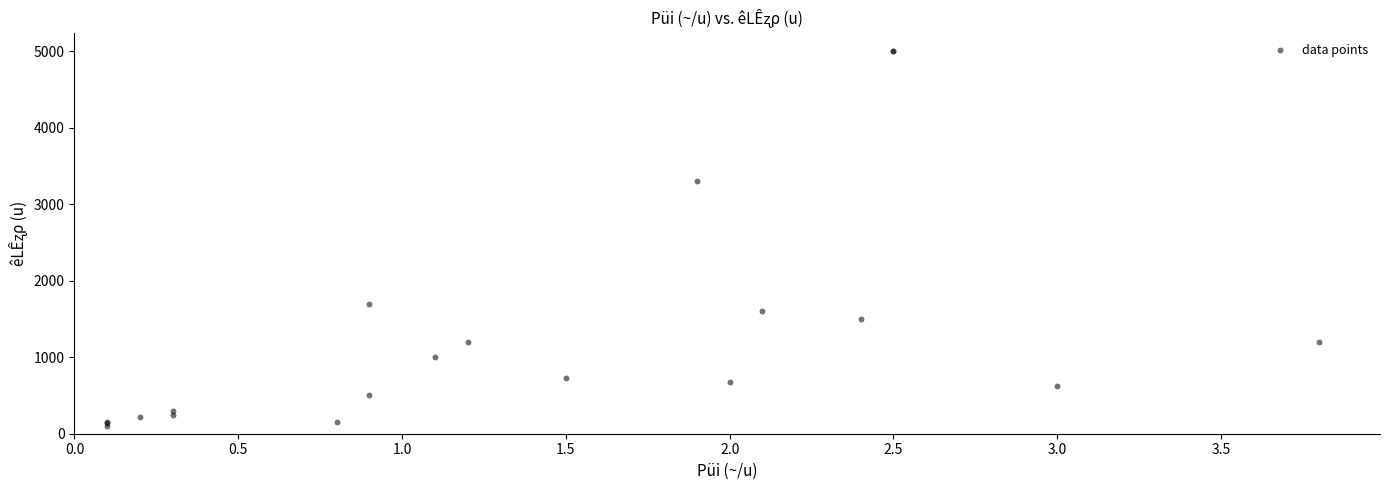

What Y value in the scatter plot is closest to 2550?

3300